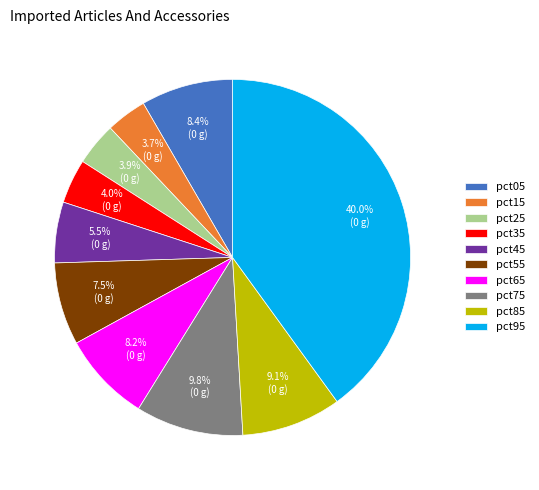

To the nearest percent, what portion does pct15 represent?

4%